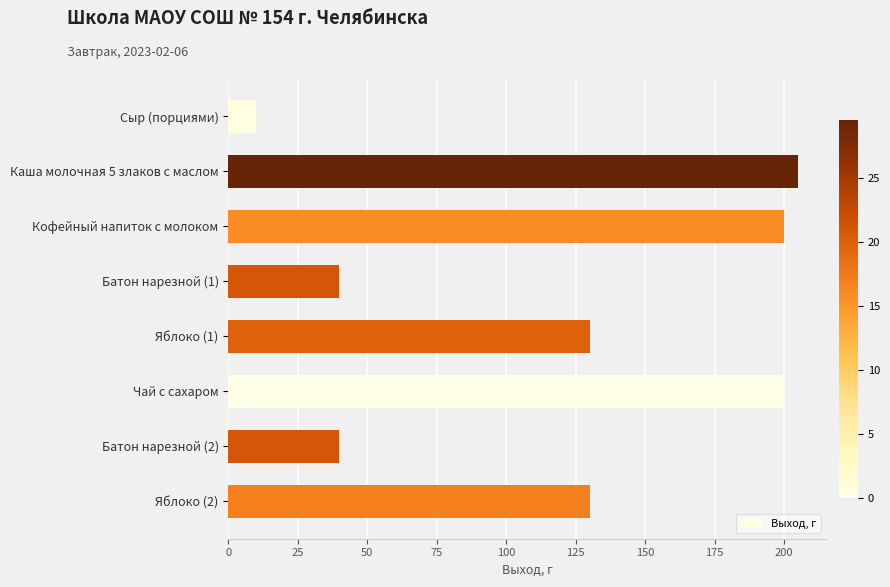

What is the sum of the values at Яблоко (2) and Каша молочная 5 злаков с маслом?

335